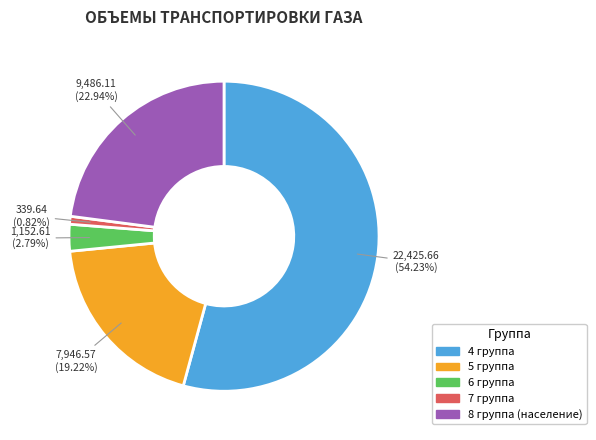

Rank the categories by value from lowest to highest.

7 группа, 6 группа, 5 группа, 8 группа (население), 4 группа